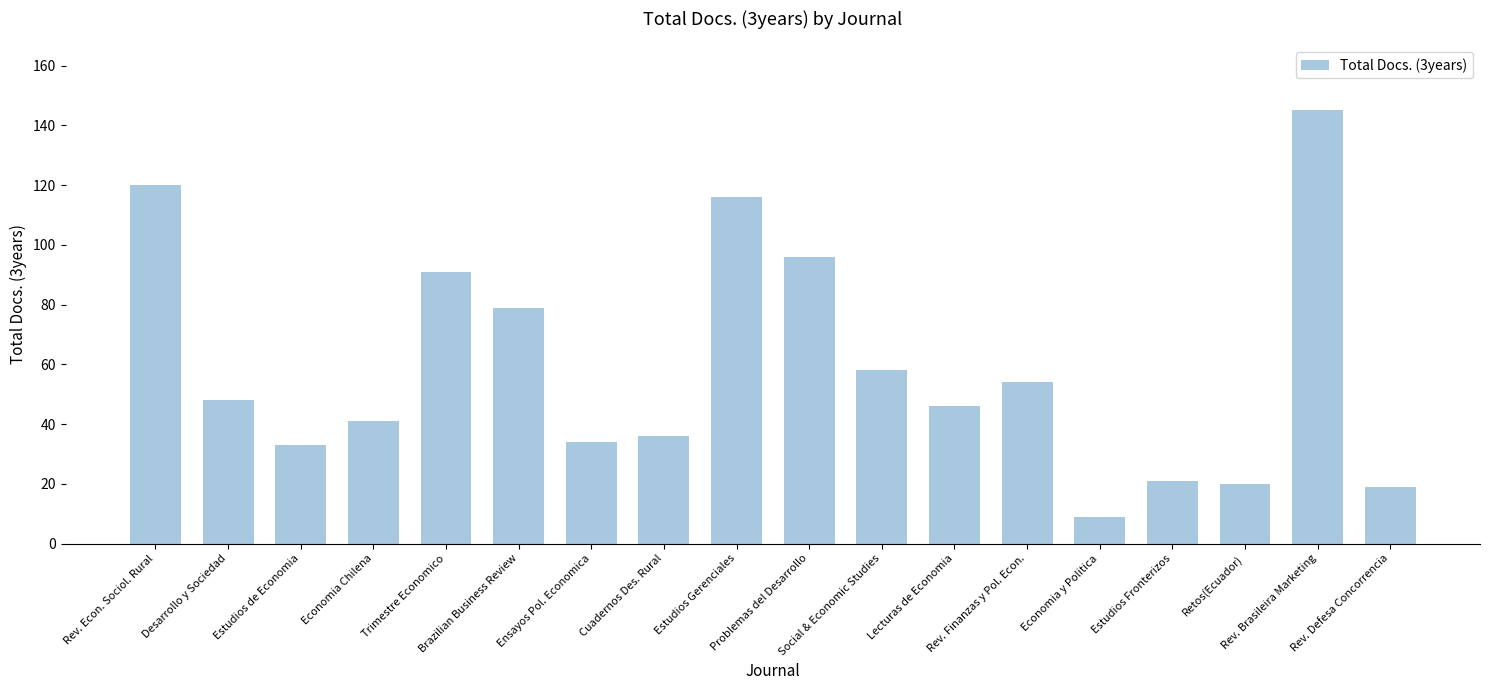

Count the number of data series in this chart.

1